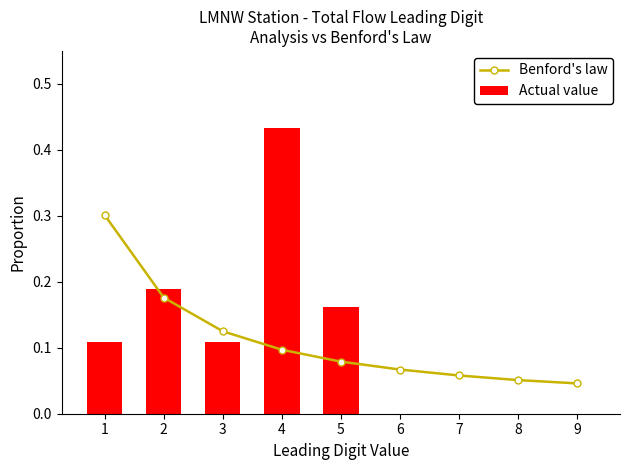

Reading left to right, extract all data points from this chart.

Benford's law: 1=0.3	2=0.2	3=0.1	4=0.1	5=0.1	6=0.1	7=0.1	8=0.1	9=0.0
Actual value: 1=0.1	2=0.2	3=0.1	4=0.4	5=0.2	6=0.0	7=0.0	8=0.0	9=0.0